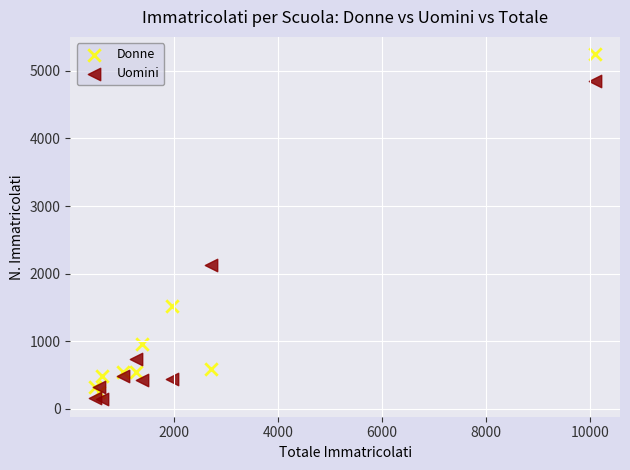

Across all series, what Y value is closest to 2693?

2122